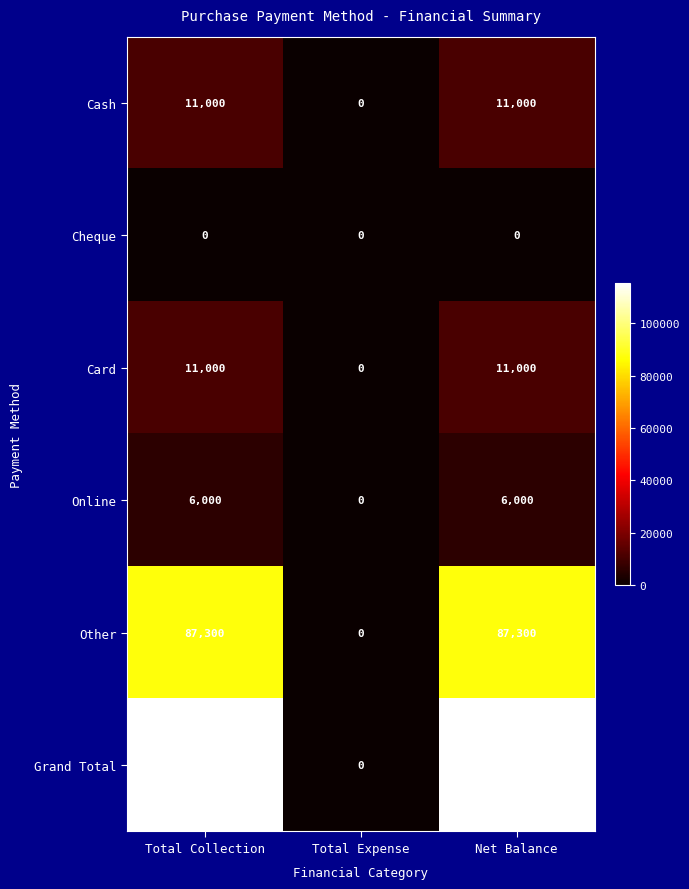

What is the sum of the Online values at Total Expense and Net Balance?

6000